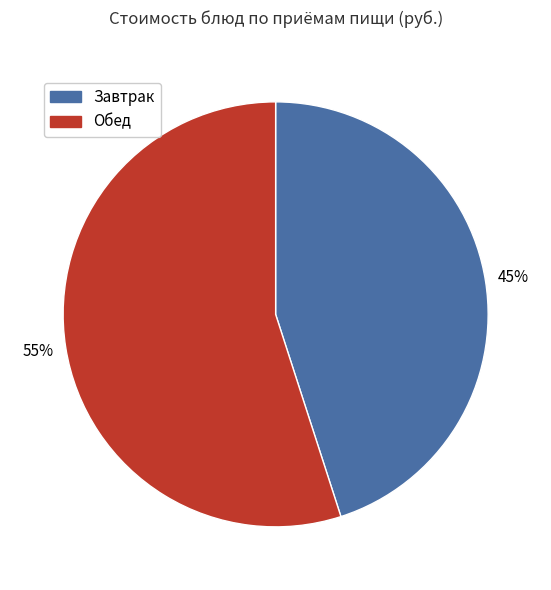

Is there a majority slice in this chart?

Yes